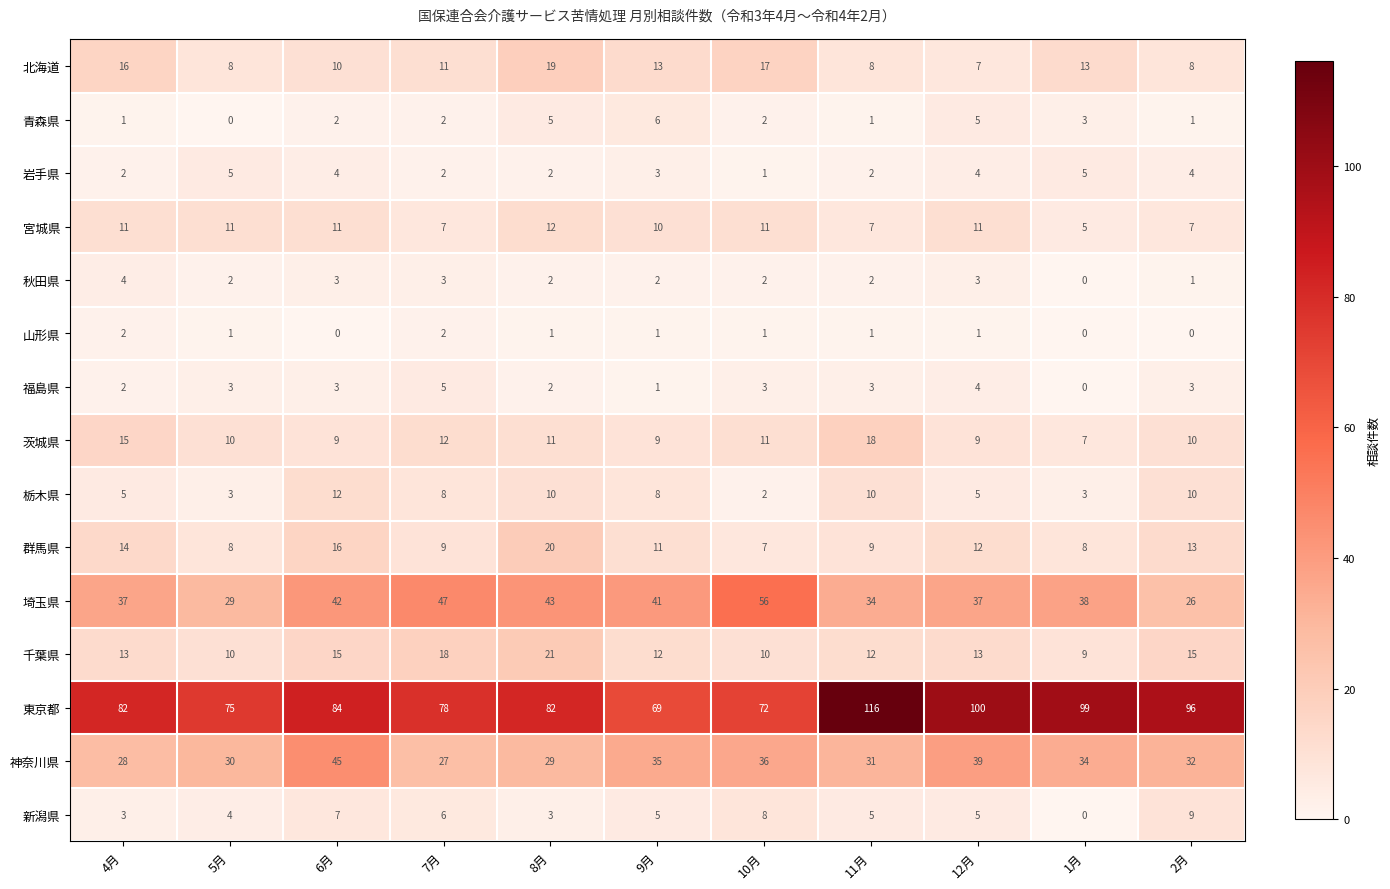

What is the sum of the 新潟県 values at 4月 and 6月?

10